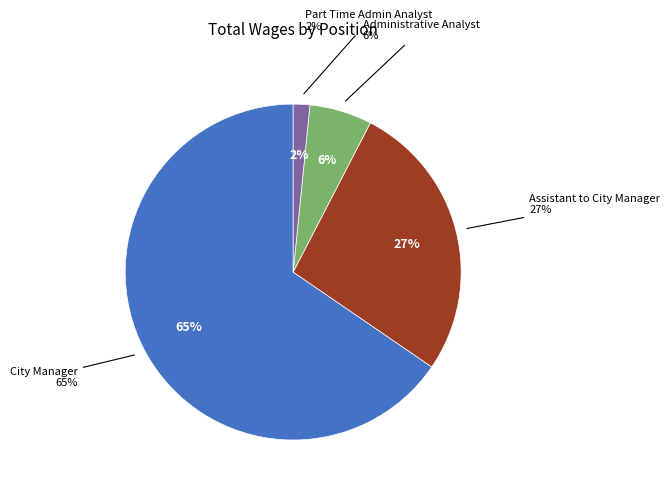

To the nearest percent, what percentage of the pie is Part Time Admin Analyst?

2%